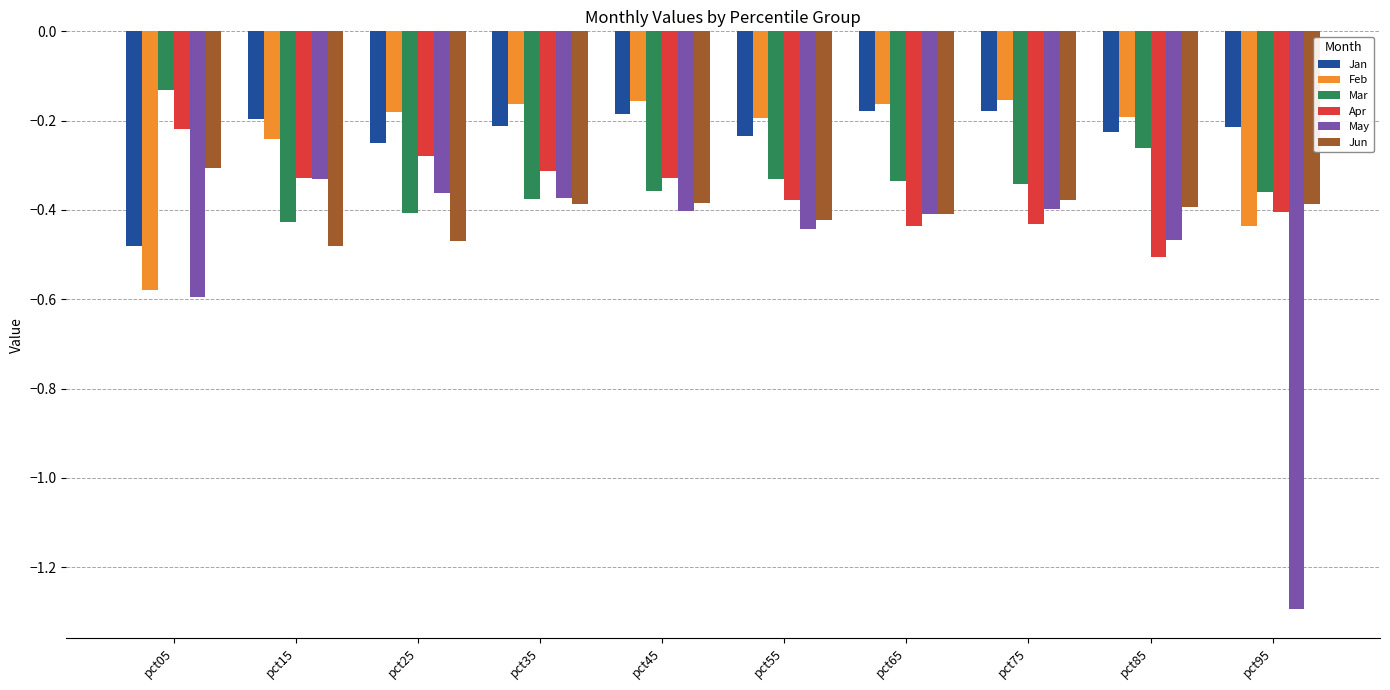

What is the total value across all series at pct95?

-3.1